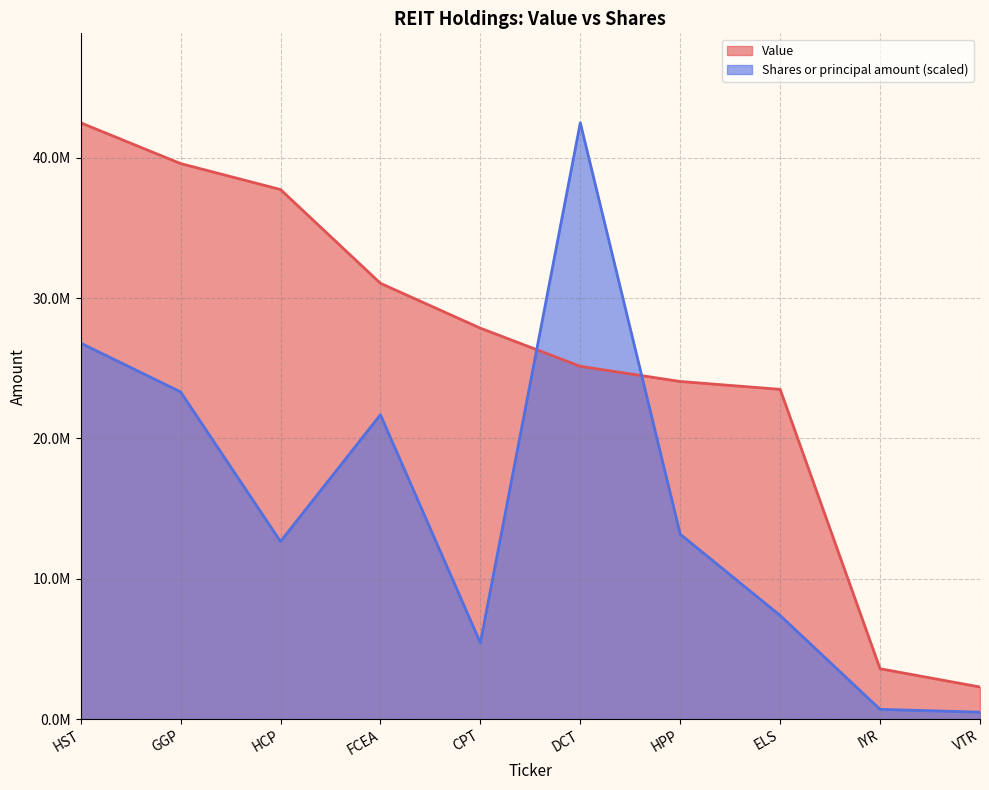

What is the sum of the Shares or principal amount values at DCT and GGP?

65823399.5